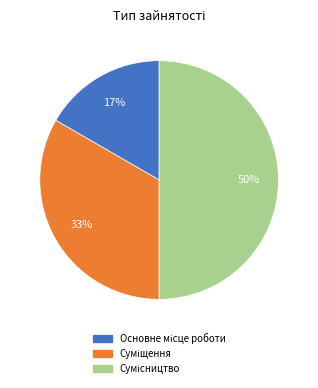

To the nearest percent, what is the average slice percentage?

33%